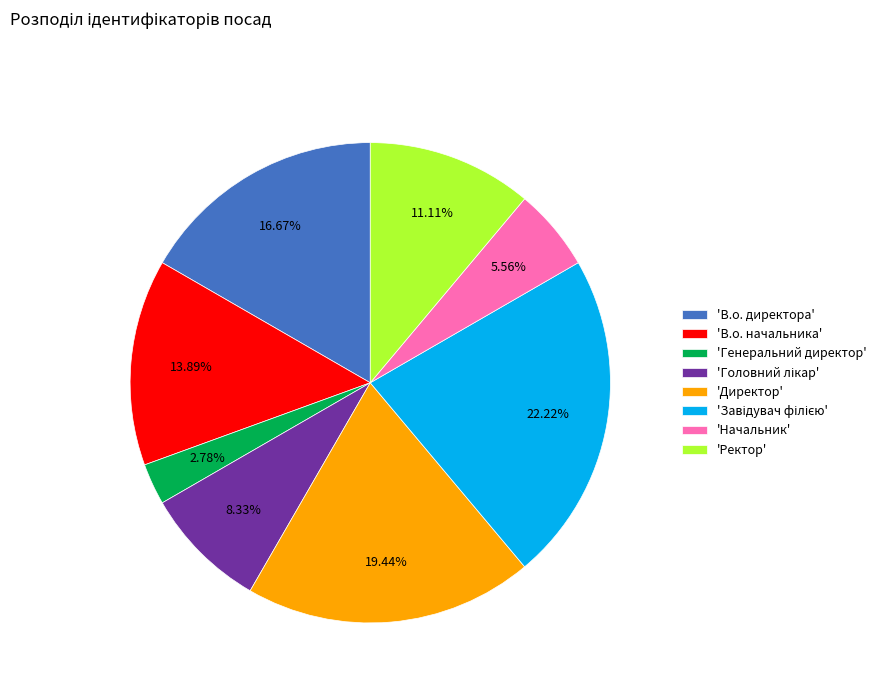

How many slices are in this pie chart?

8